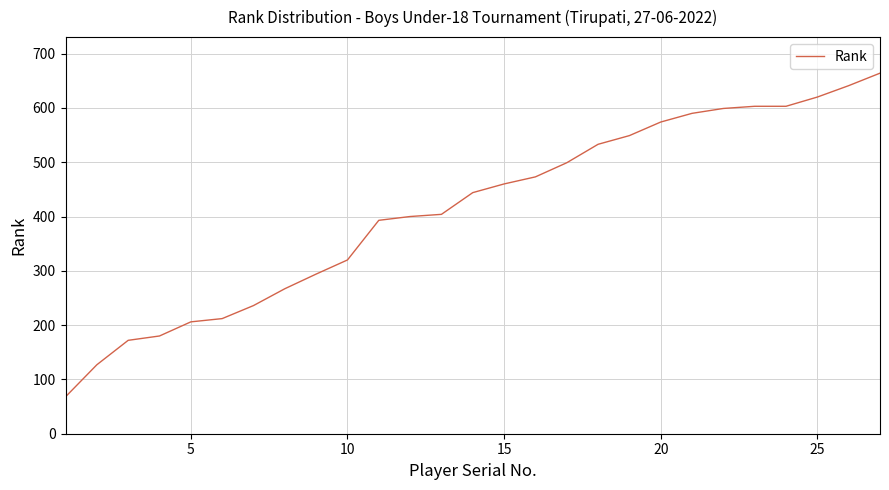

What is the greatest value displayed?

664